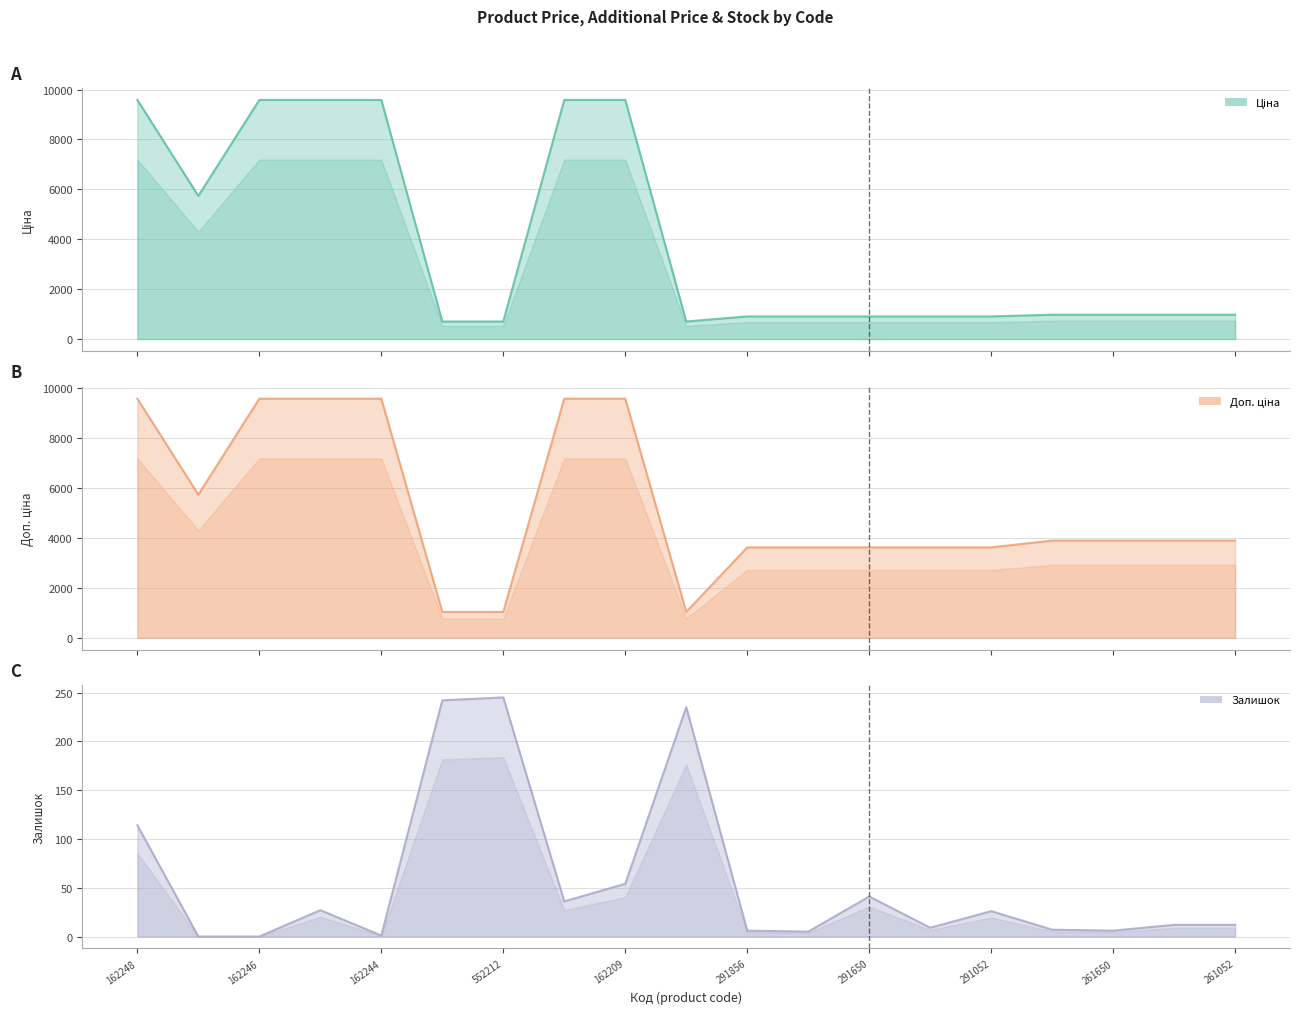

The value of Доп. ціна at 283261651 is 2224.2. True or false?

False